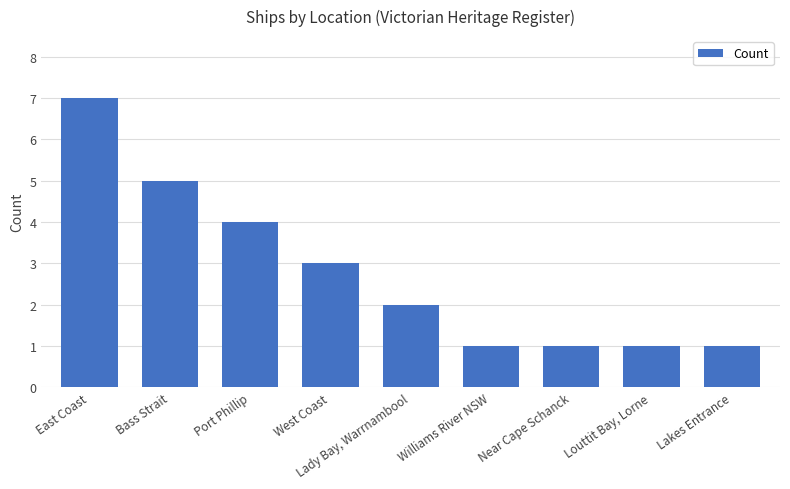

Where does the data first go above 2?

East Coast